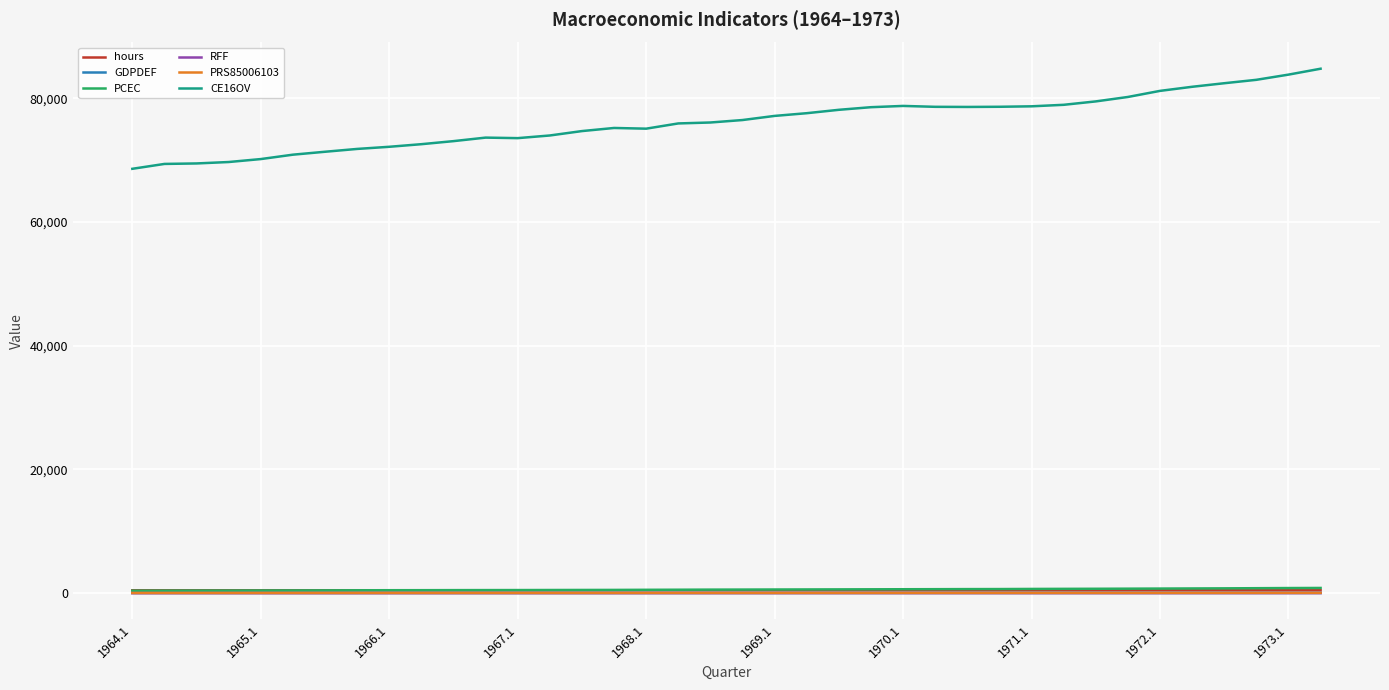

Which series has the largest total across all categories?

CE16OV